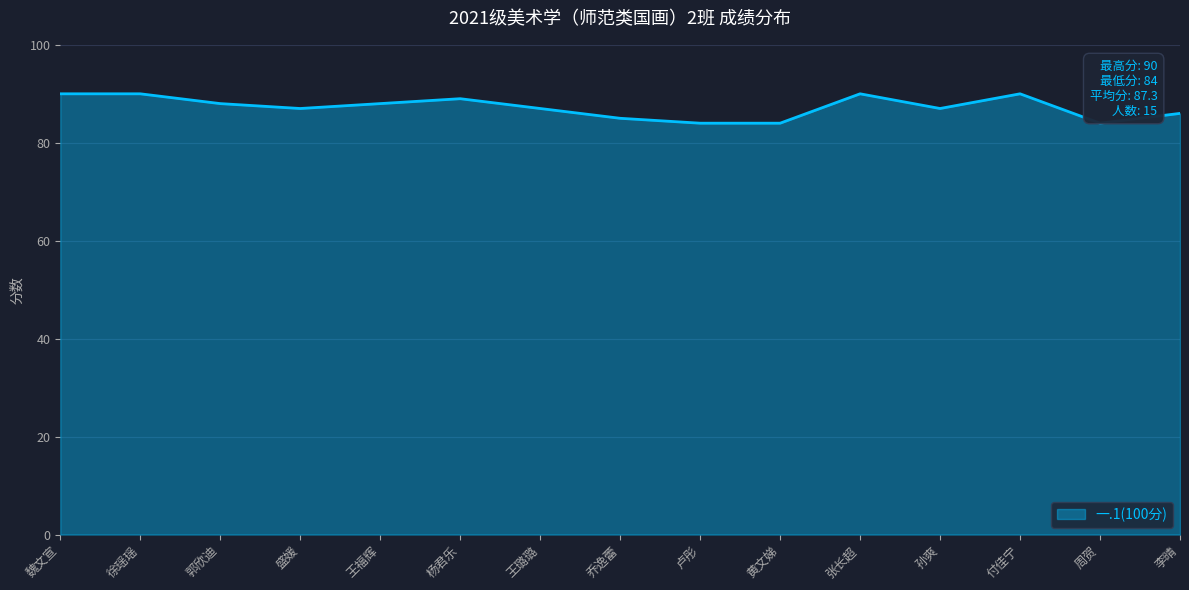

What position from the right is 孙爽?

4